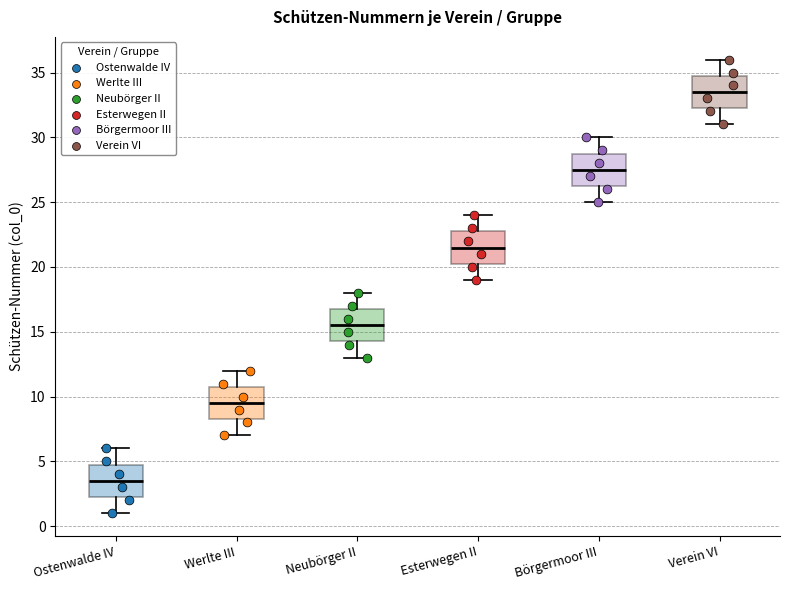

Where does the lower whisker of the box for Esterwegen II end on the y-axis? The values are not printed on the chart, so give them approximately, as read against the axis.

19.0